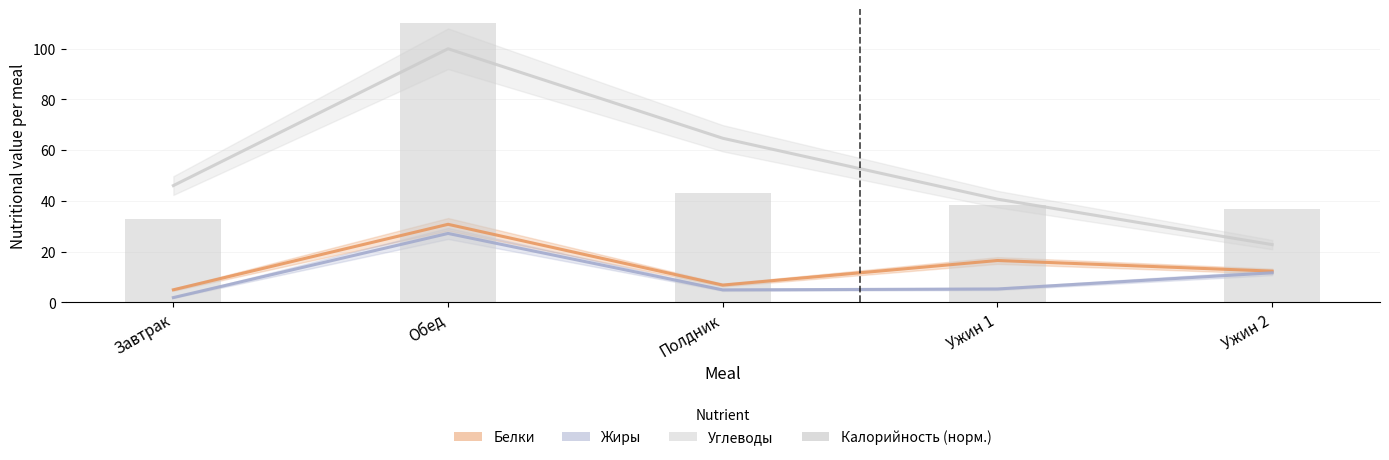

Reading right to left, list all the values displayed in this chart.

36.7	38.5	43.3	110.0	32.7